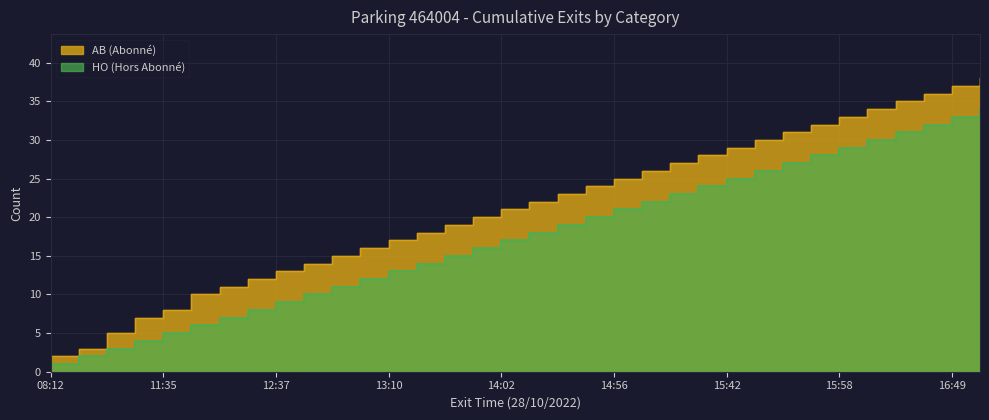

True or false: HO and AB cross at least once.

False